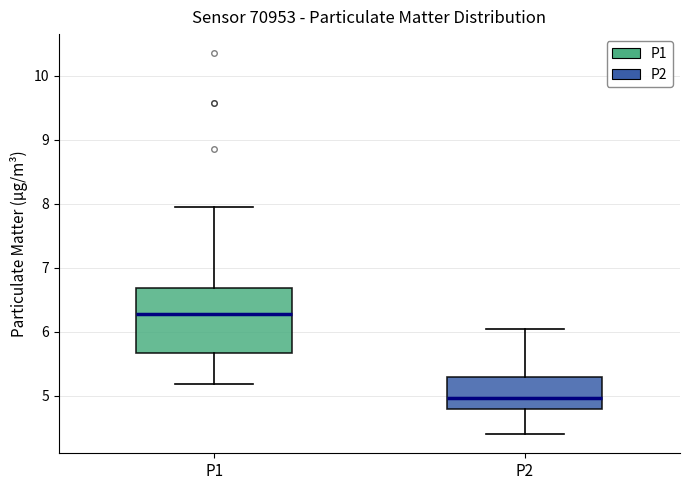

Reading left to right, read every box against the y-axis: the position of its median line, the range the box covers, and the ends of its whiskers. The values are not printed on the chart, so give them approximately, as read against the axis.

P1: median 6.3, box 5.7 to 6.7, whiskers 5.2 to 8.0
P2: median 5.0, box 4.8 to 5.3, whiskers 4.4 to 6.1